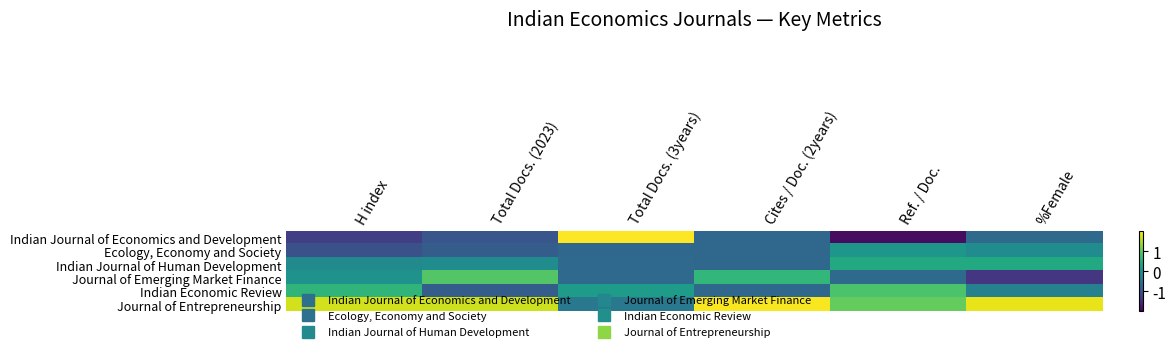

Which label corresponds to the smallest value in the chart?

Ref. / Doc.